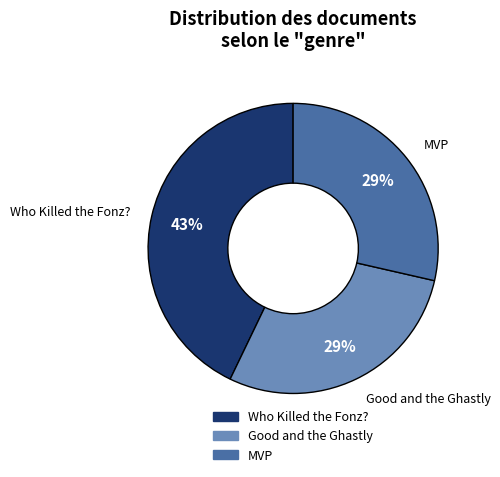

What is the ratio of the value at Good and the Ghastly to the value at Who Killed the Fonz??

0.7